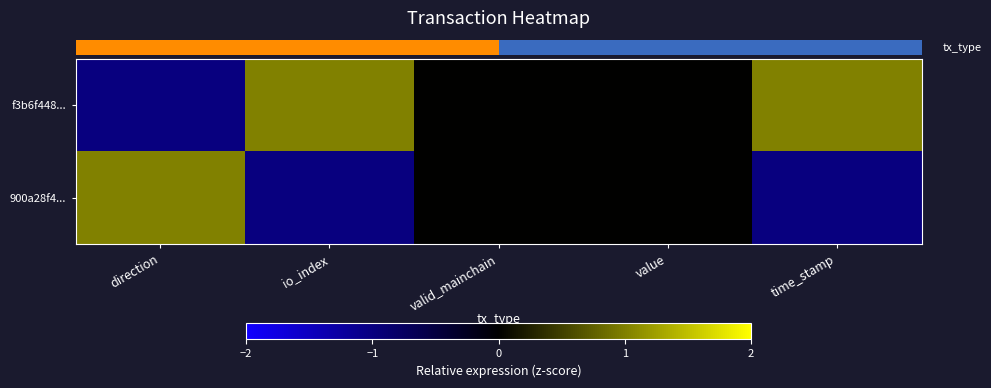

What is the difference between the highest and lowest values at direction?

2